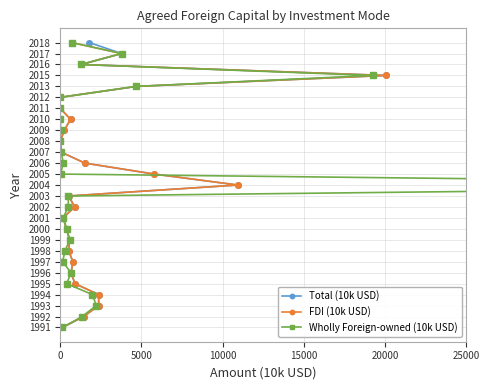

True or false: Wholly Foreign-owned (10k USD) and Total (10k USD) cross at least once.

False